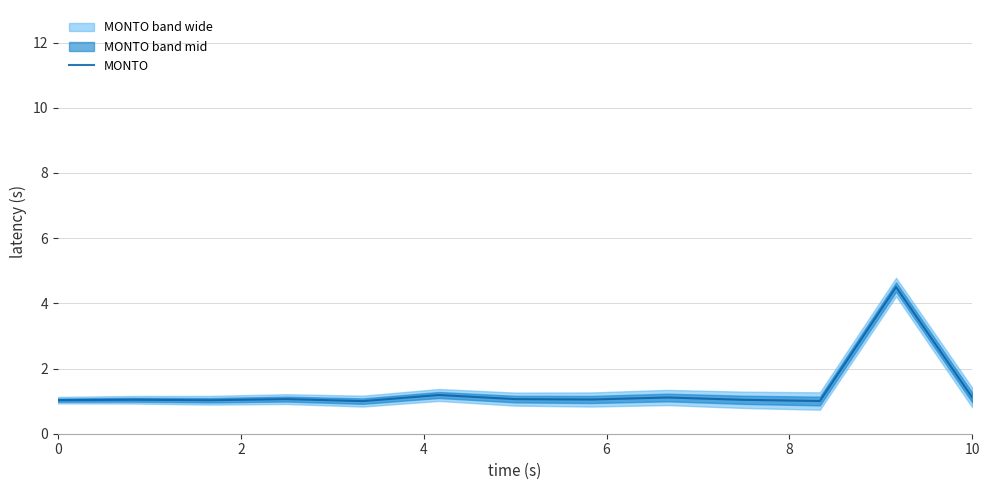

How many interior local peaks (higher than both neighbors) does the data have?

5